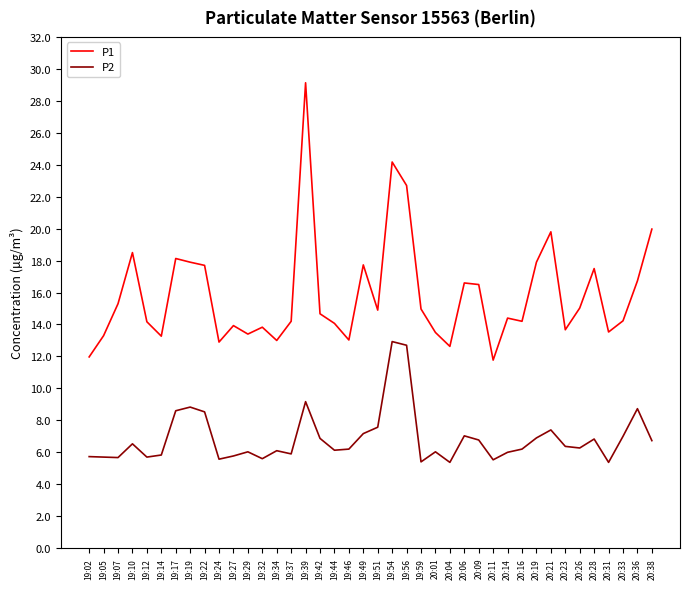

Read the P1 value at 19:56.

22.7